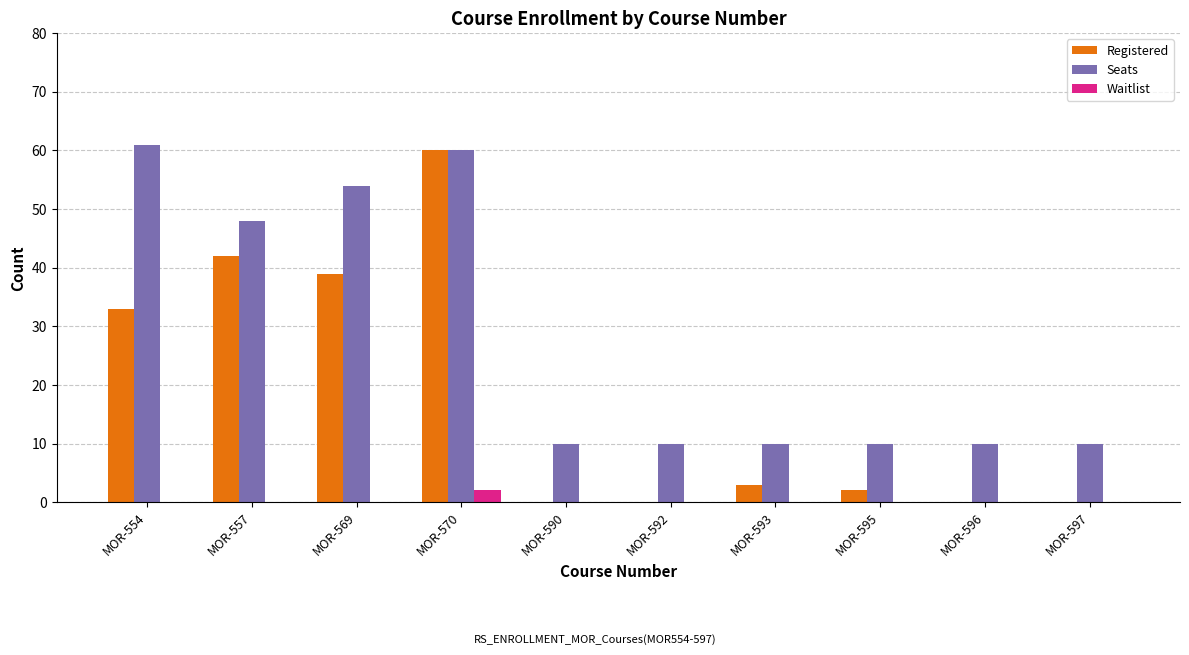

What is the greatest value displayed?

61